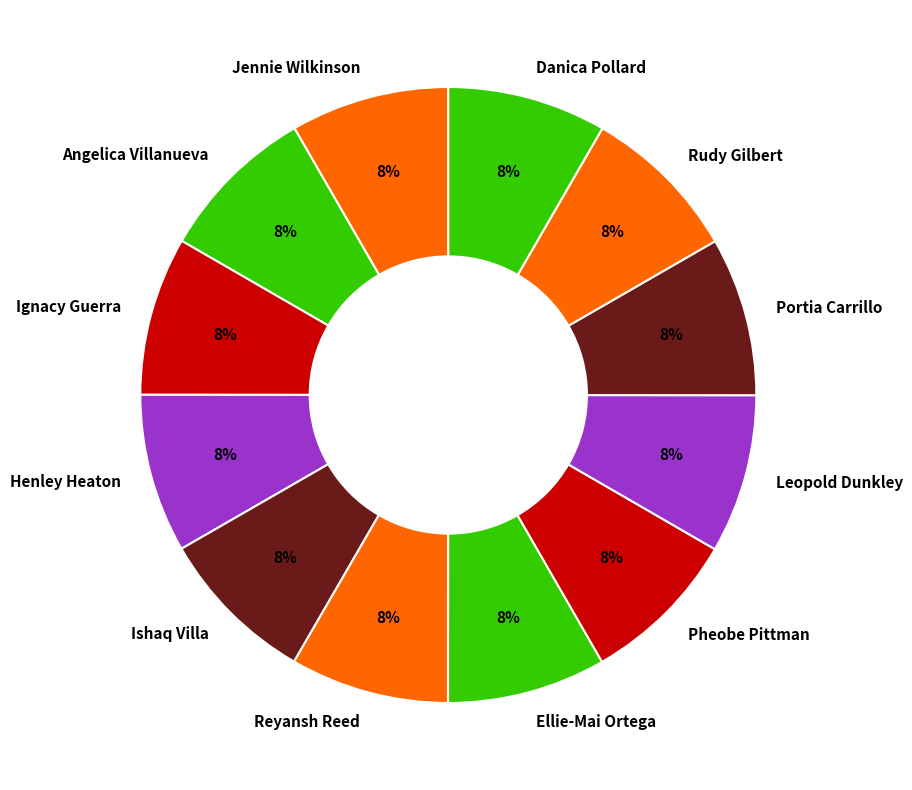

To the nearest percent, what percentage of the pie is Pheobe Pittman?

8%